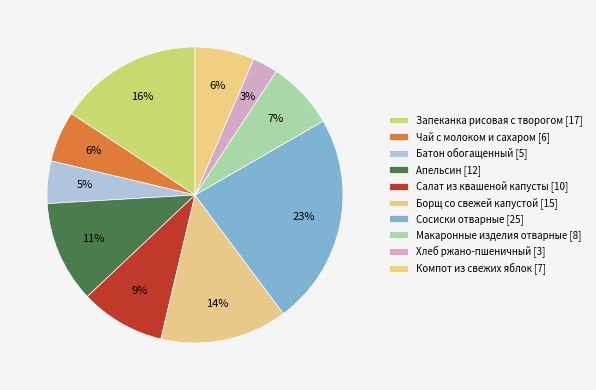

Between Запеканка рисовая с творогом and Макаронные изделия отварные, which is larger?

Запеканка рисовая с творогом